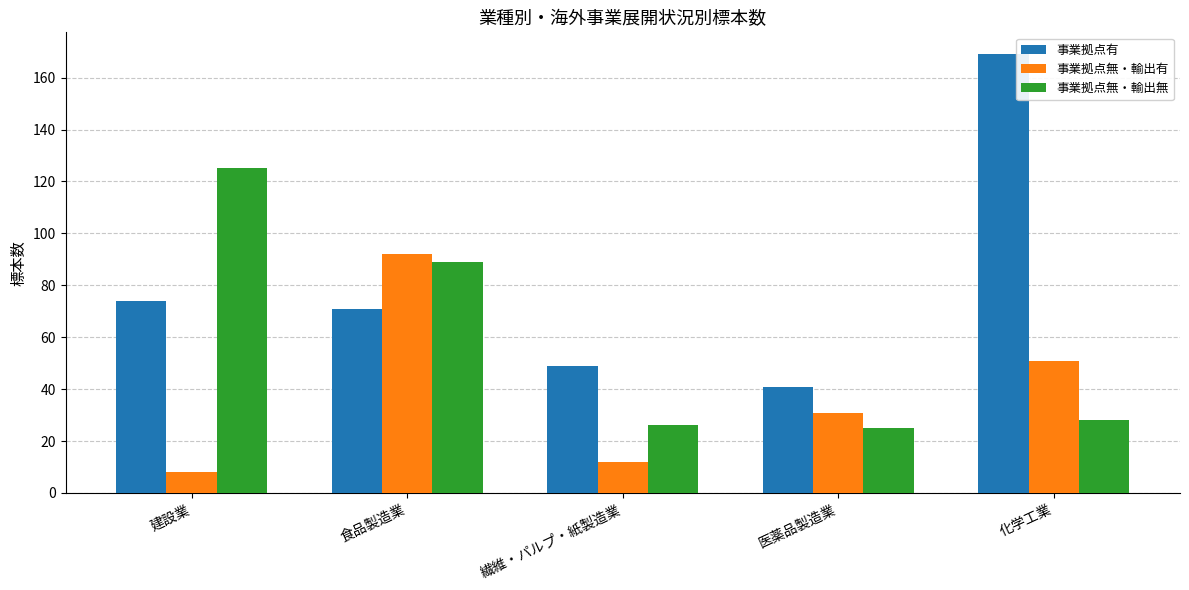

The 事業拠点無・輸出有 series shows 51 at 化学工業. True or false?

True